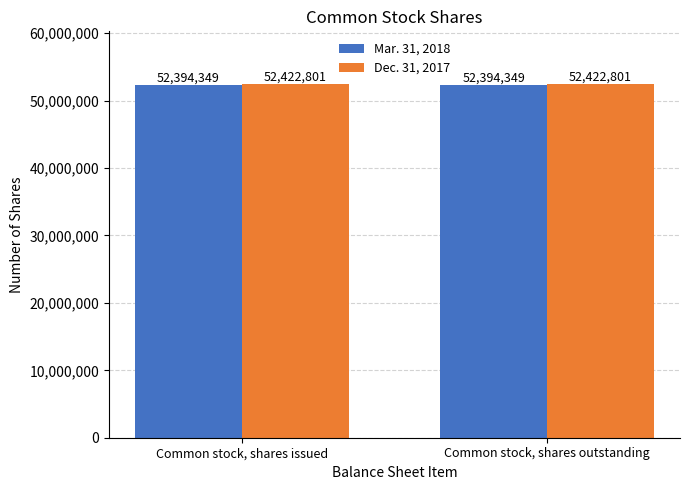

What is the label of the 1st bar from the left?

Common stock, shares issued